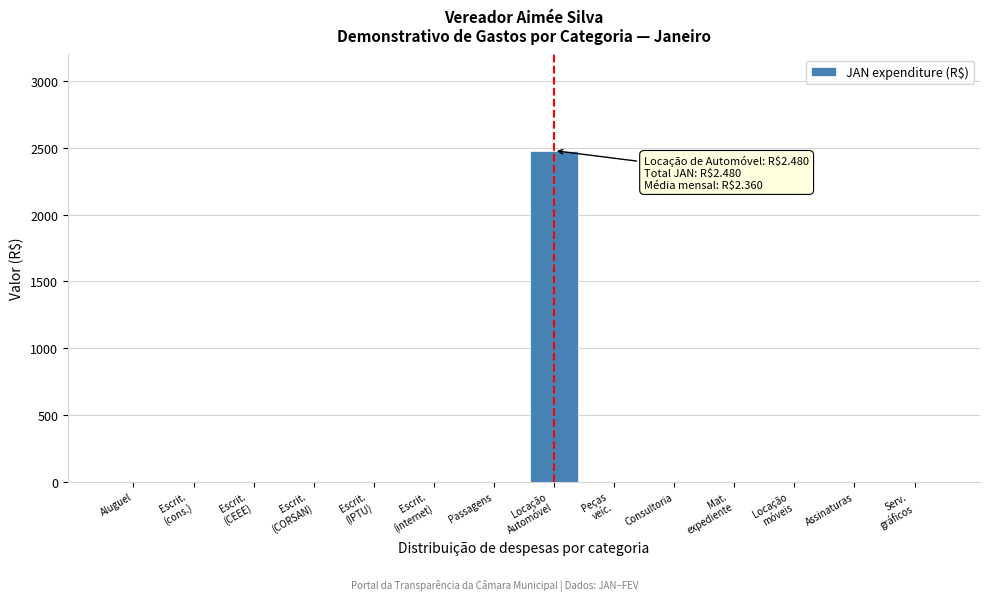

Is it true that the value at Consultoria is -791?

False